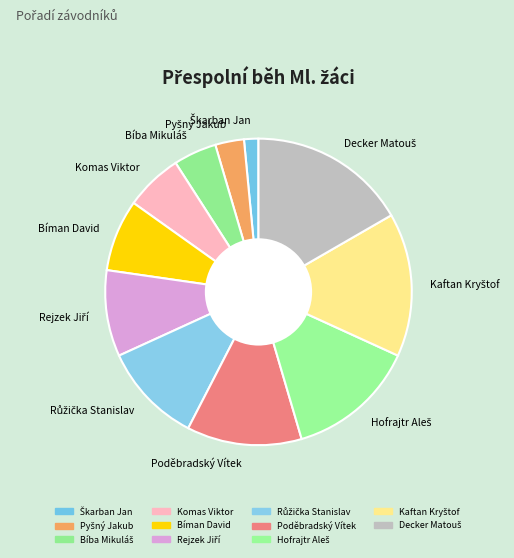

Is there any slice that represents more than half of the pie?

No